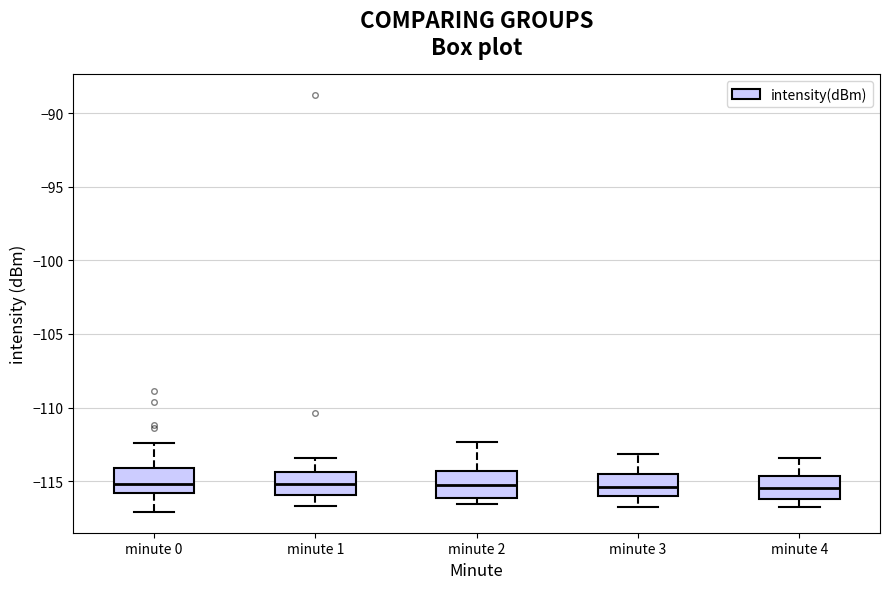

Where does the median line of the box for minute 0 sit on the y-axis? The values are not printed on the chart, so give them approximately, as read against the axis.

-115.0